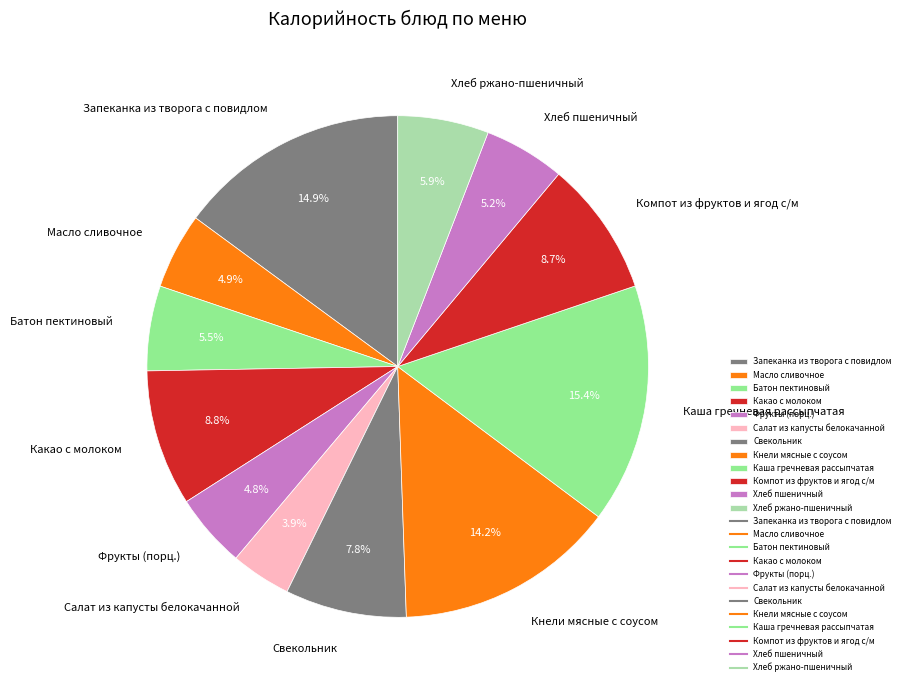

Is it true that Батон пектиновый is 11% of the pie?

False